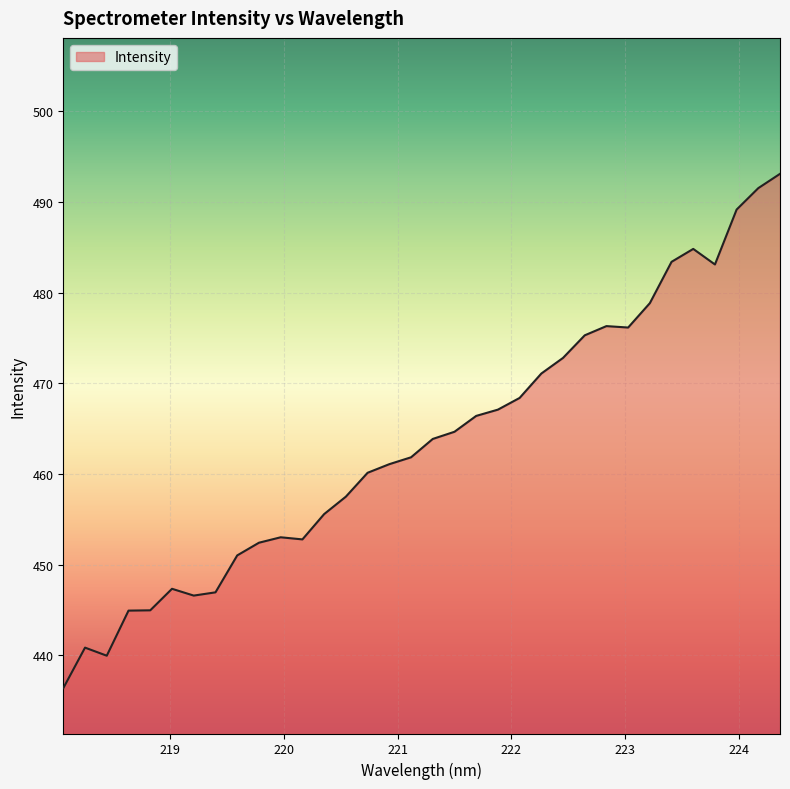

What is the maximum value shown in the chart?

493.1